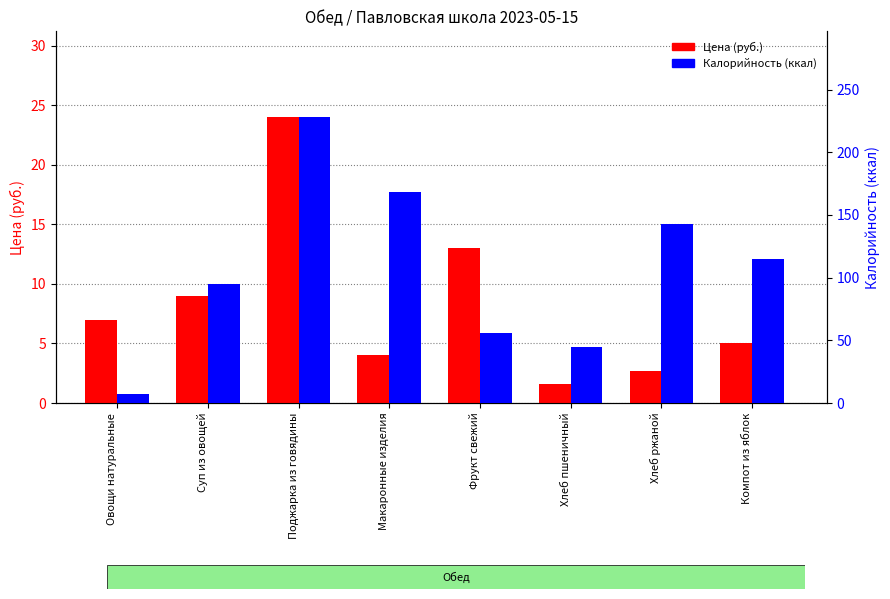

Which series changed the most between Поджарка из говядины and Фрукт свежий?

Калорийность